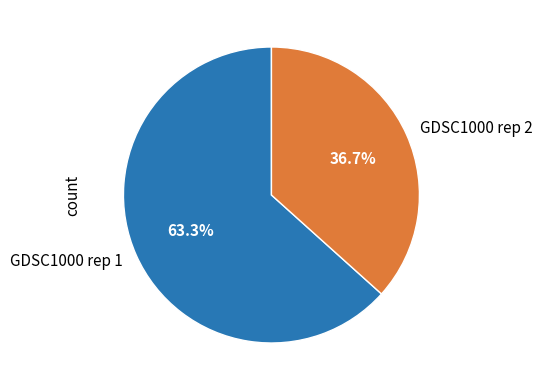

How many segments does this pie chart have?

2